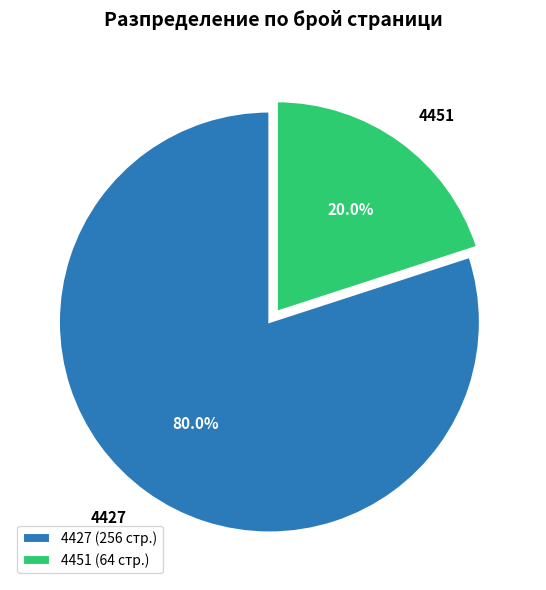

Between 4427 and 4451, which is larger?

4427